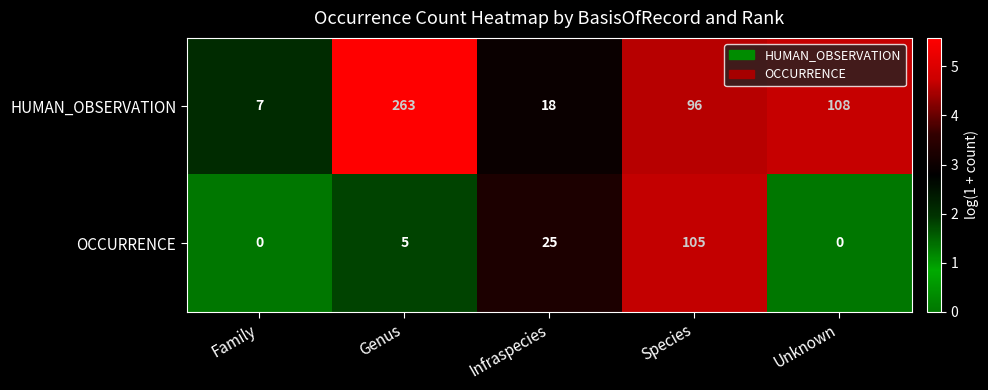

What is the total value across all series at Unknown?

108